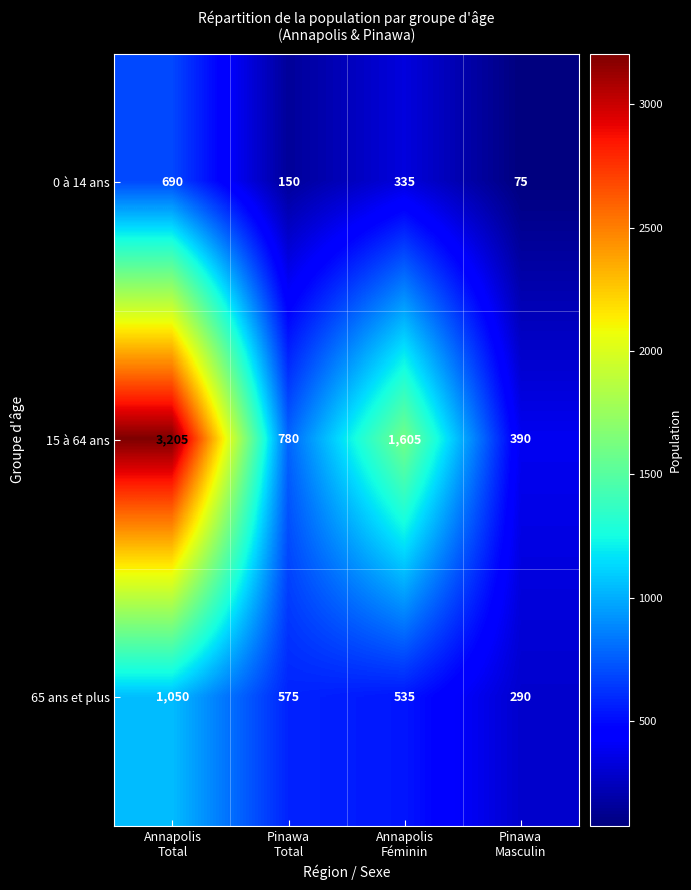

List the series in order of their overall mean, highest first.

15 à 64 ans, 65 ans et plus, 0 à 14 ans